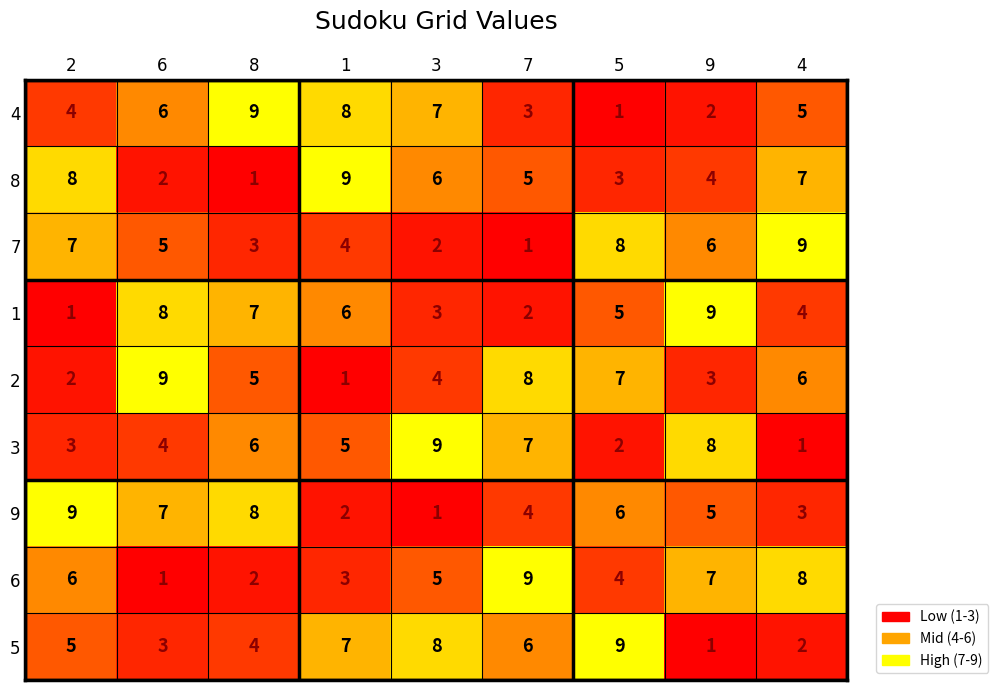

What is the average value of the 1 series?

5